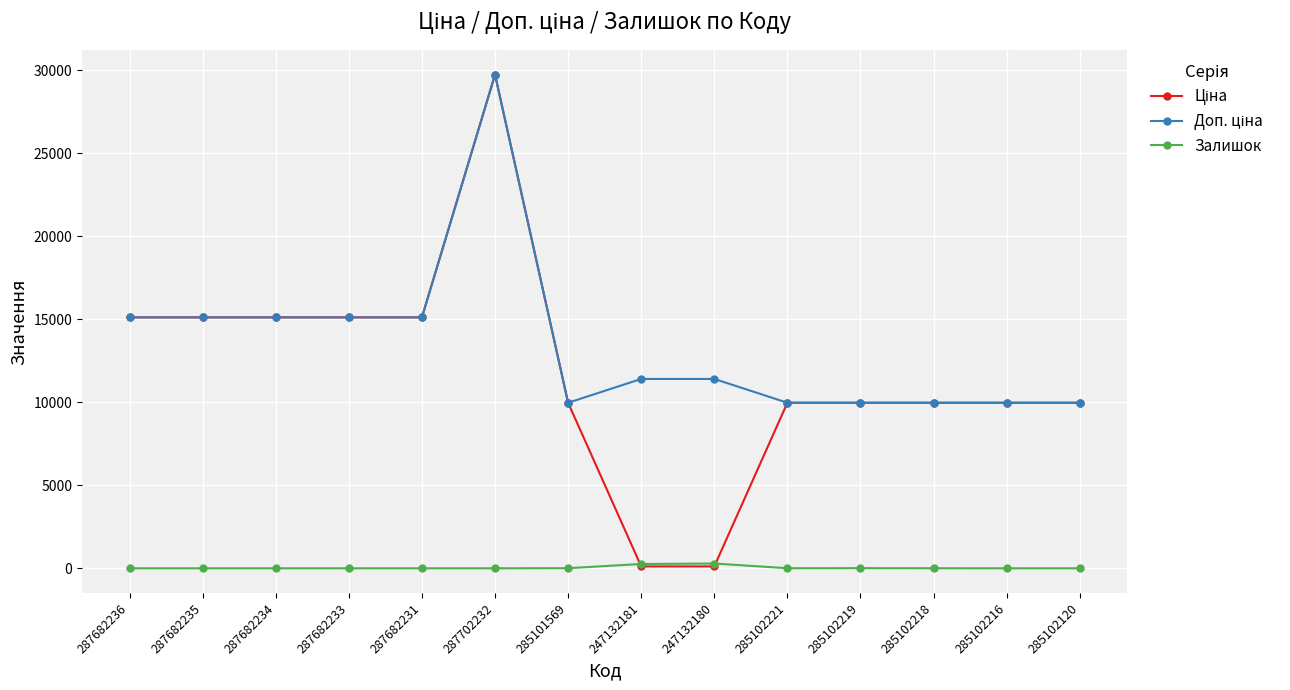

Does the chart have visible grid lines?

Yes